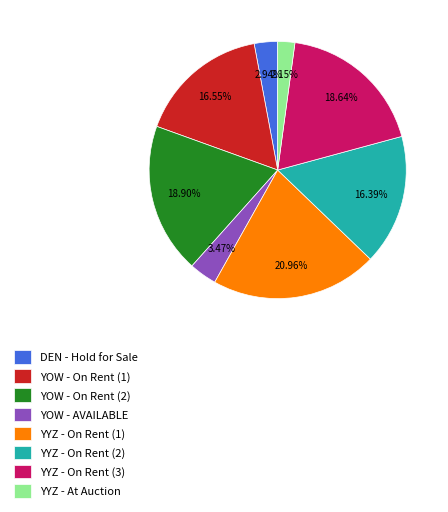

Combined, do DEN - Hold for Sale and YYZ - At Auction account for over 50%?

No